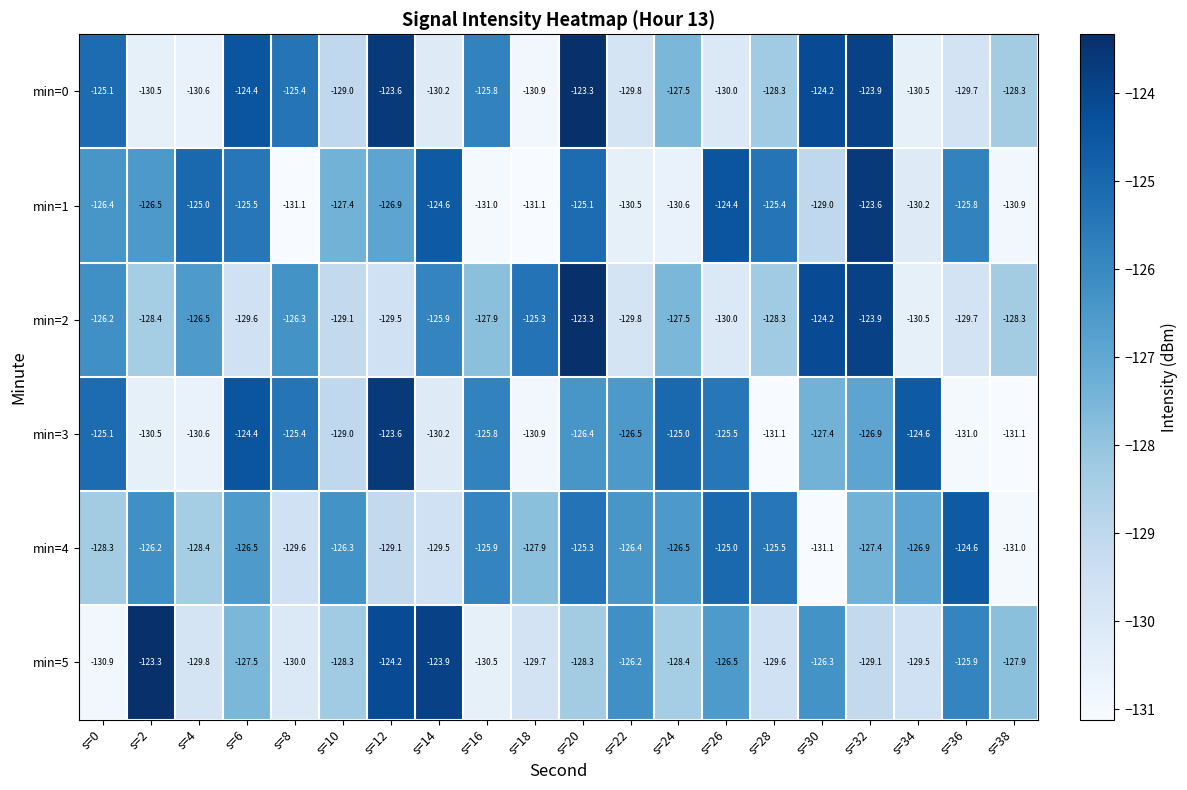

Where does the min=4 series first go above -126?

s=16